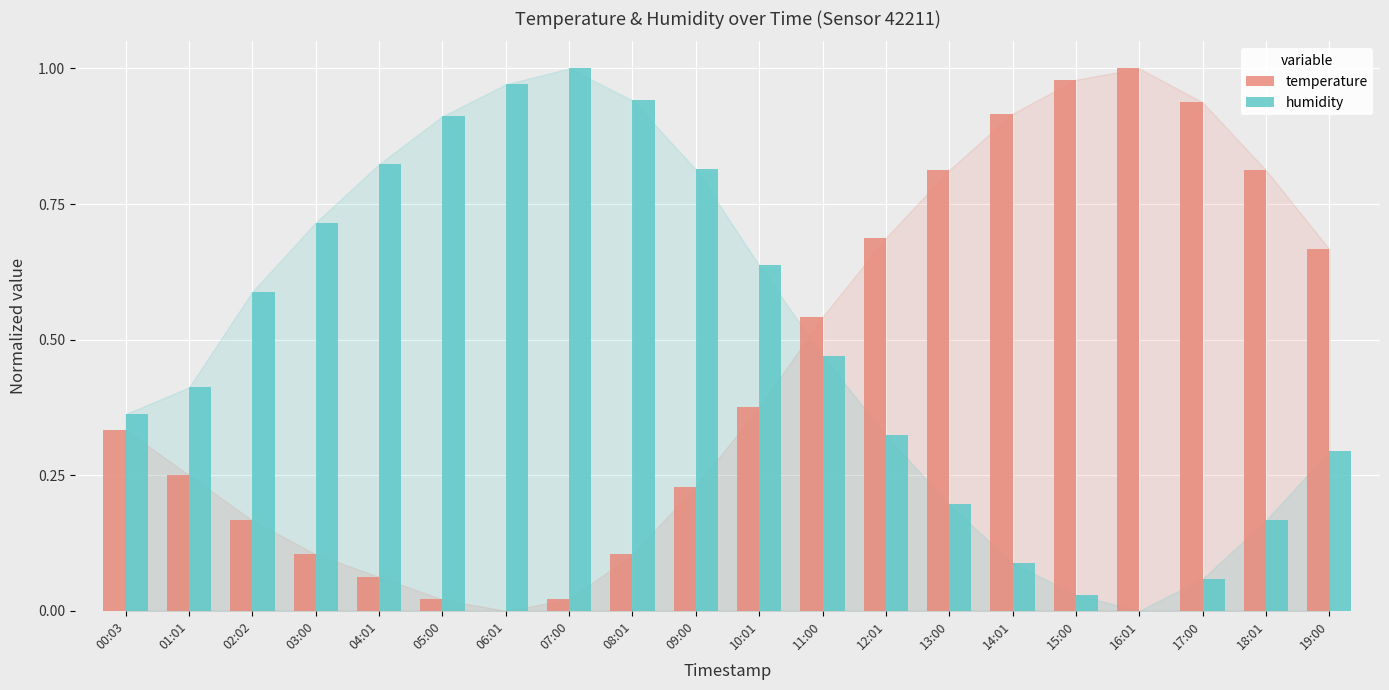

Which category has the highest value in the humidity series?

07:00